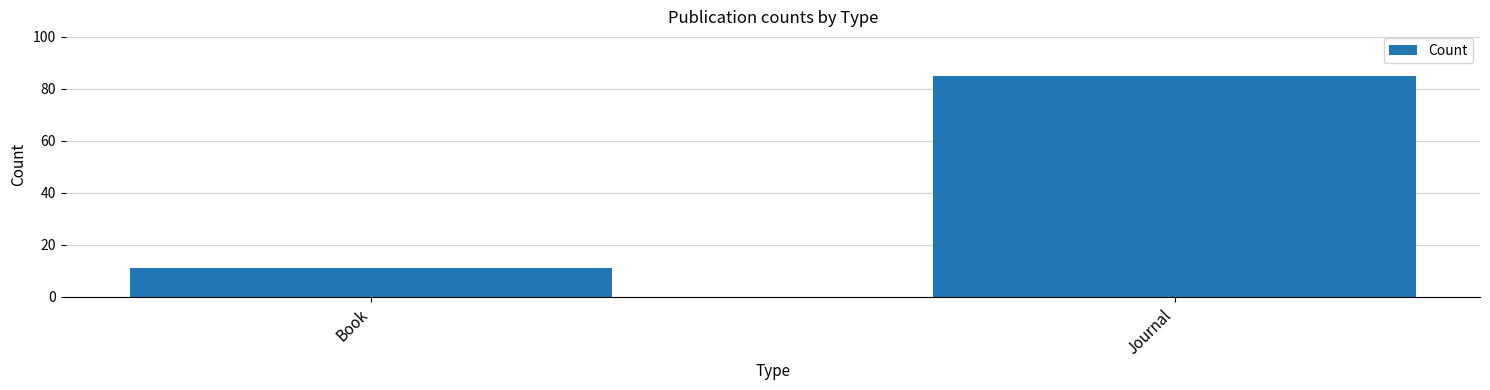

Where is the data nearest to the value 48?

Book